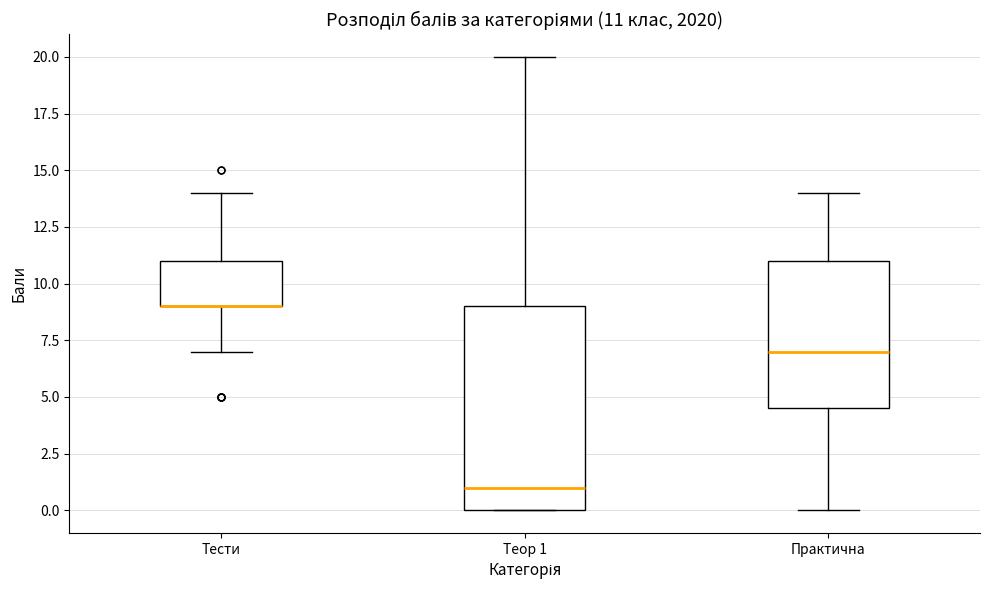

Comparing the boxes themselves (not the whiskers), which one is the tallest?

Теор 1